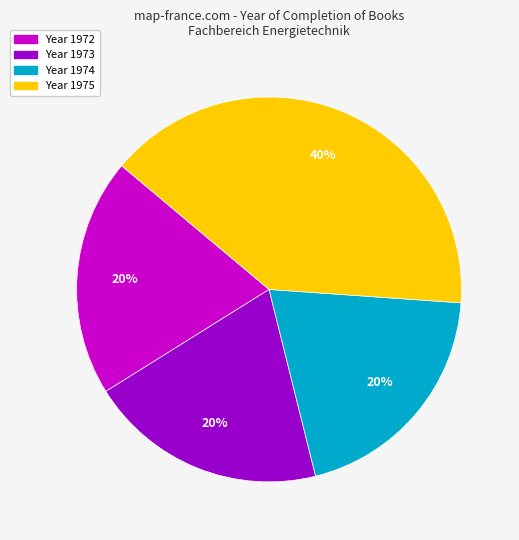

Does any single category account for the majority?

No